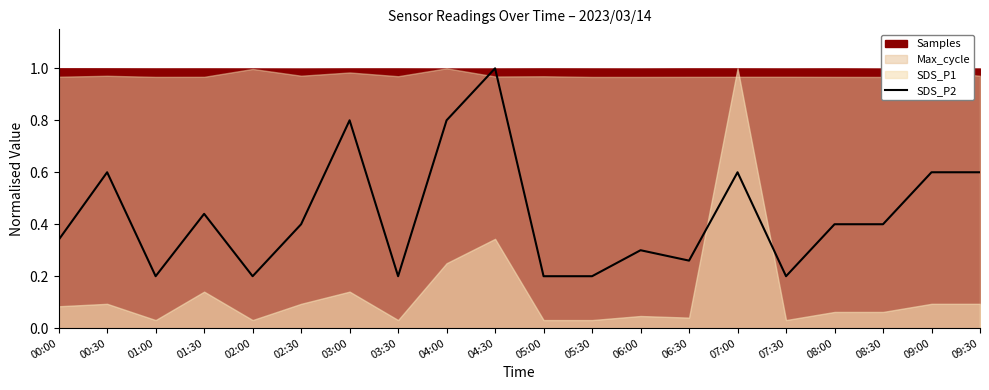

What is the difference between the maximum and minimum values?

0.8